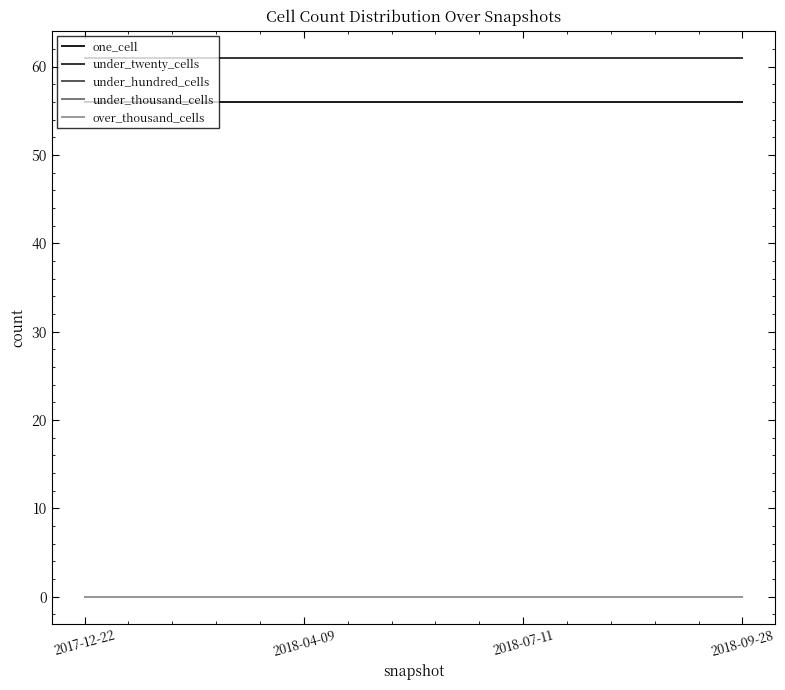

What is the spread (max minus min) of values at 2018-04-09?

61